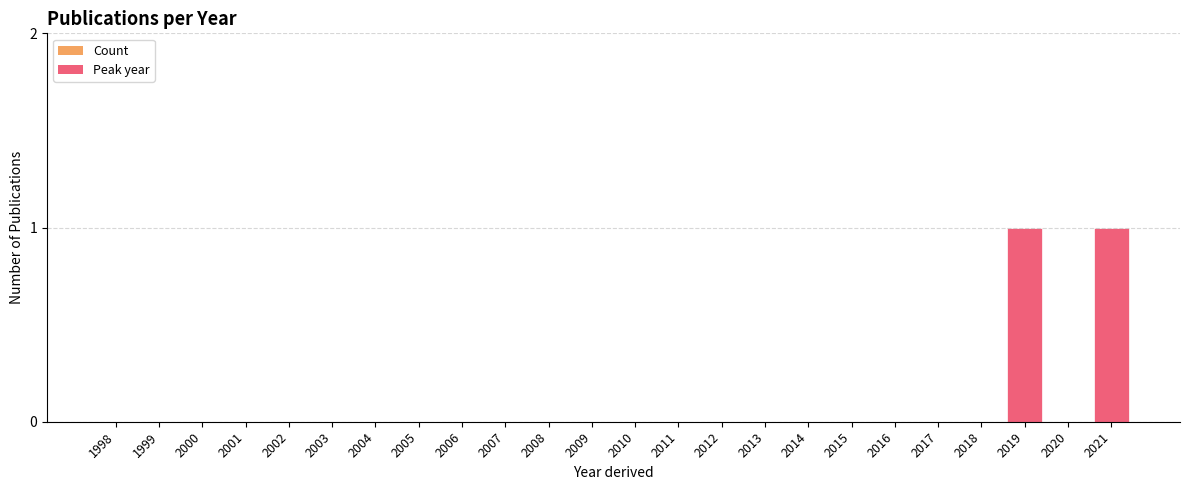

How many categories are shown in the chart?

24